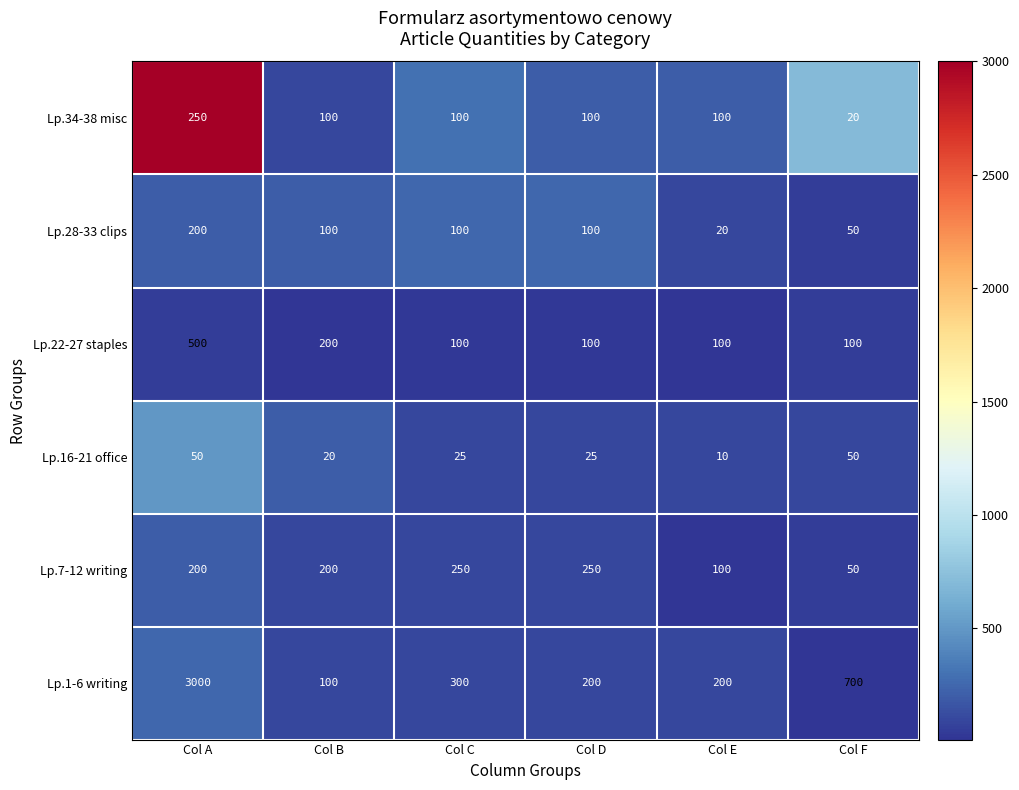

How many data points in Lp.28-33 clips are less than 100?

2